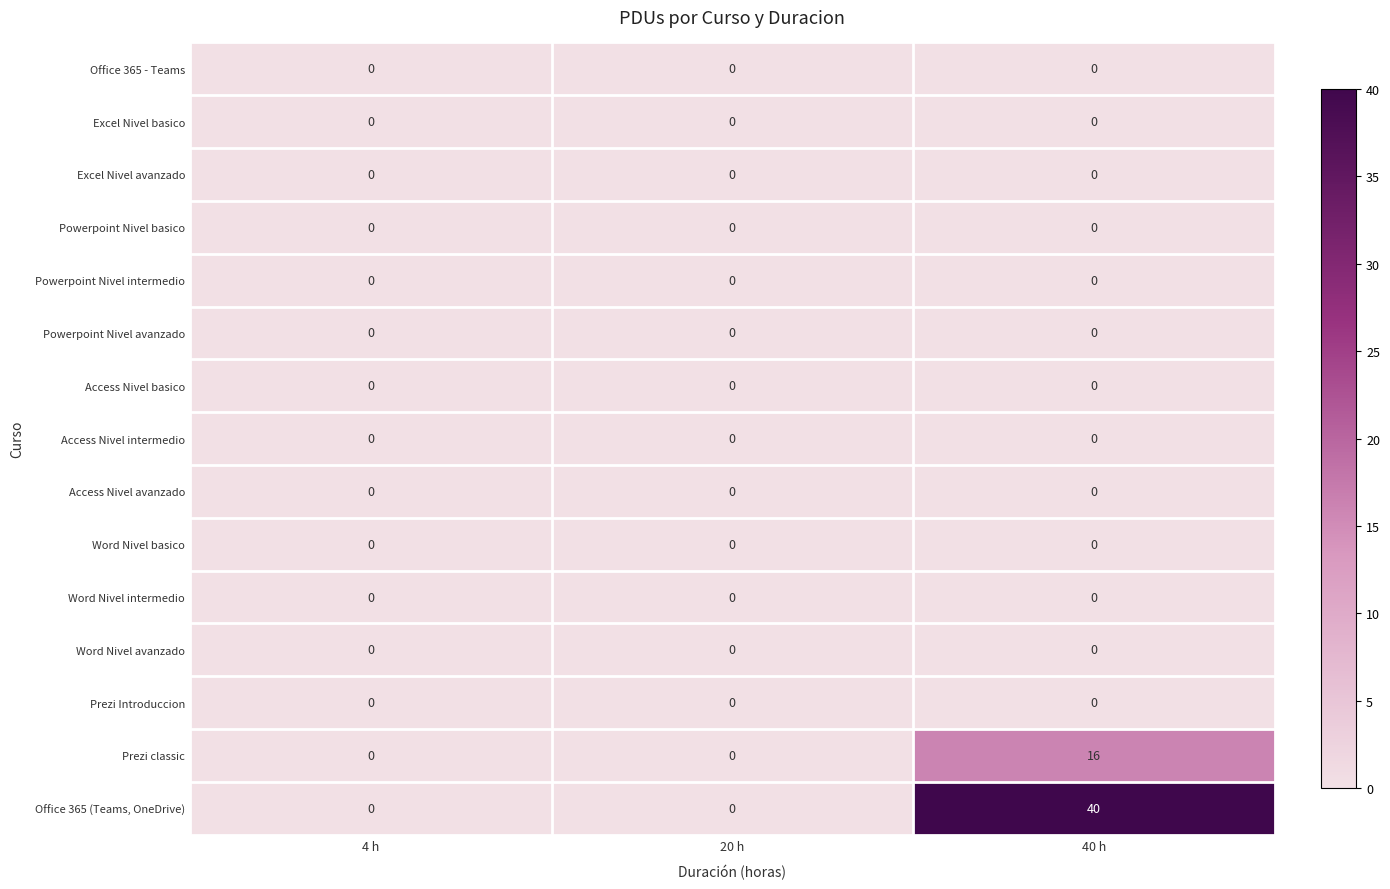

How many Office 365 (Teams, OneDrive) values are between 0 and 40?

3